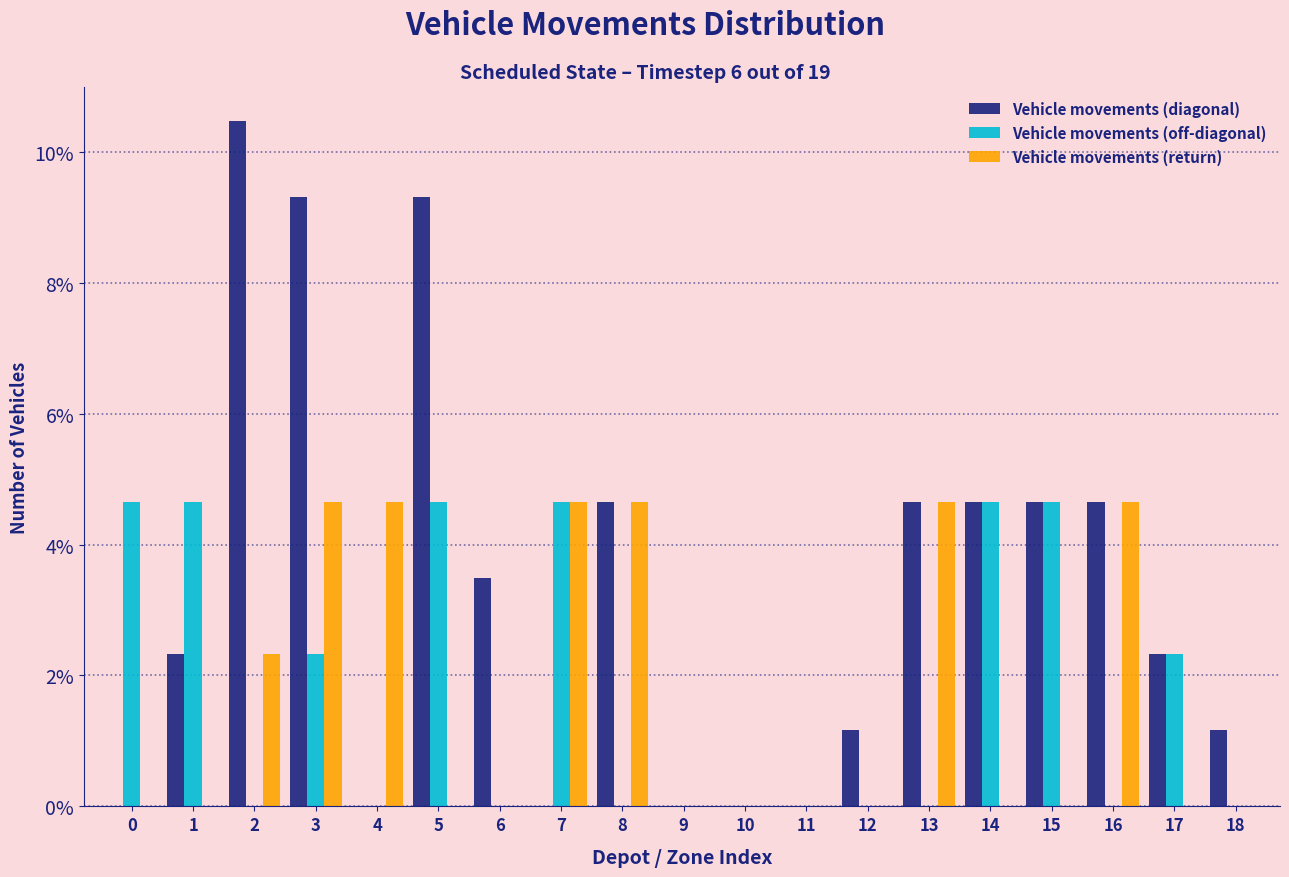

What is the sum of all Vehicle movements (return) values?

30.2